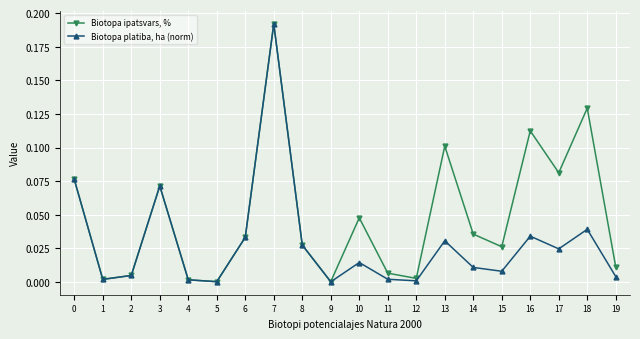

At 19, list the series in order from largest to smallest.

Biotopa ipatsvars, %, Biotopa platiba, ha (norm)